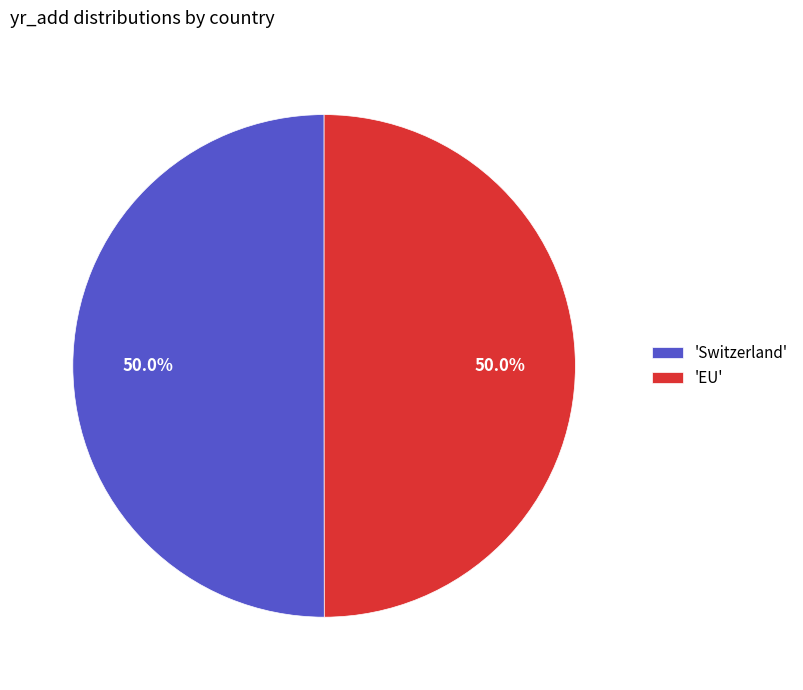

What is the ratio of the value at 'Switzerland' to the value at 'EU'?

1.0